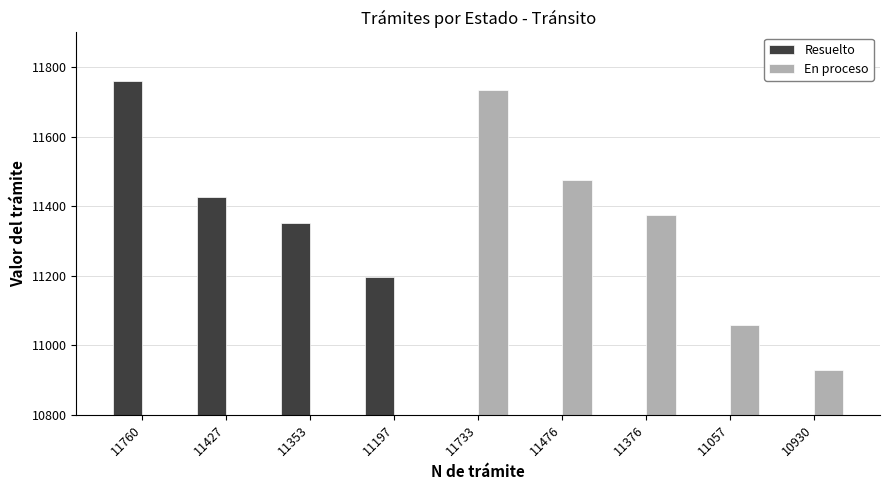

What is the label of the 1st bar from the left?

11760